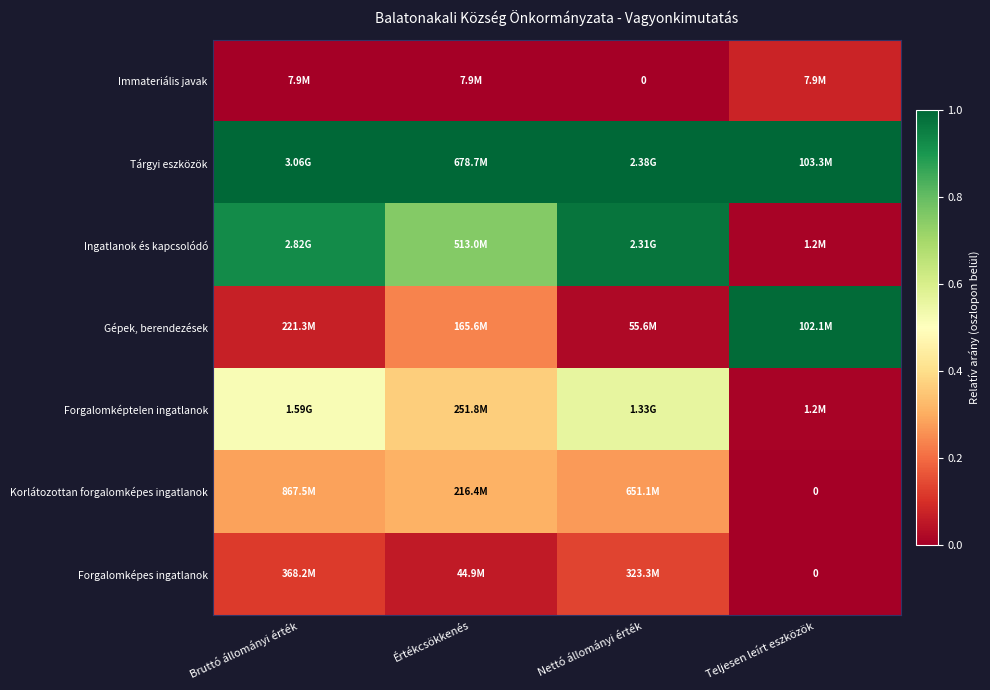

What is the maximum value shown in the chart?

1.0